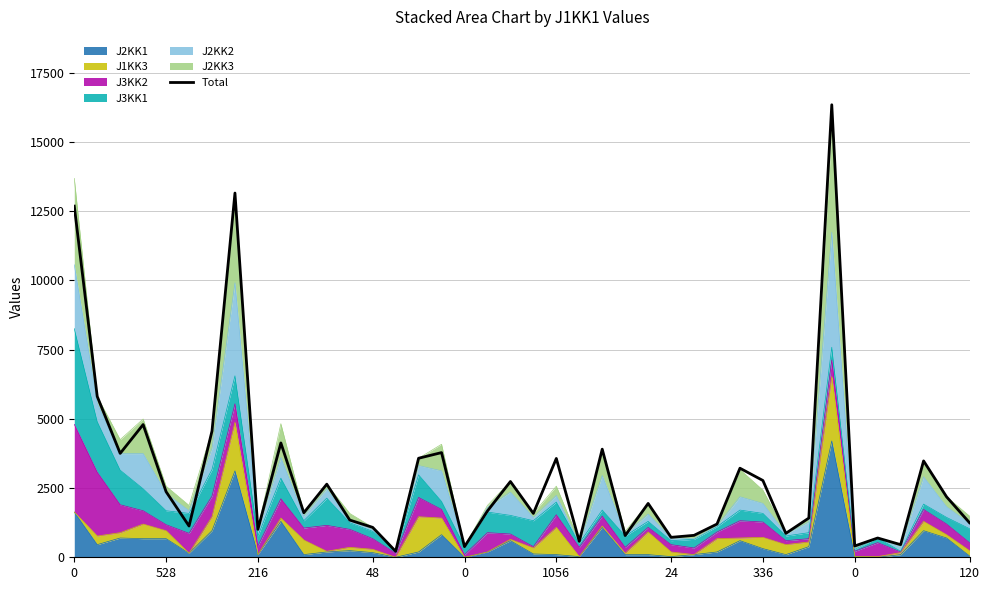

What is the change in value from 0 to 28?

+192